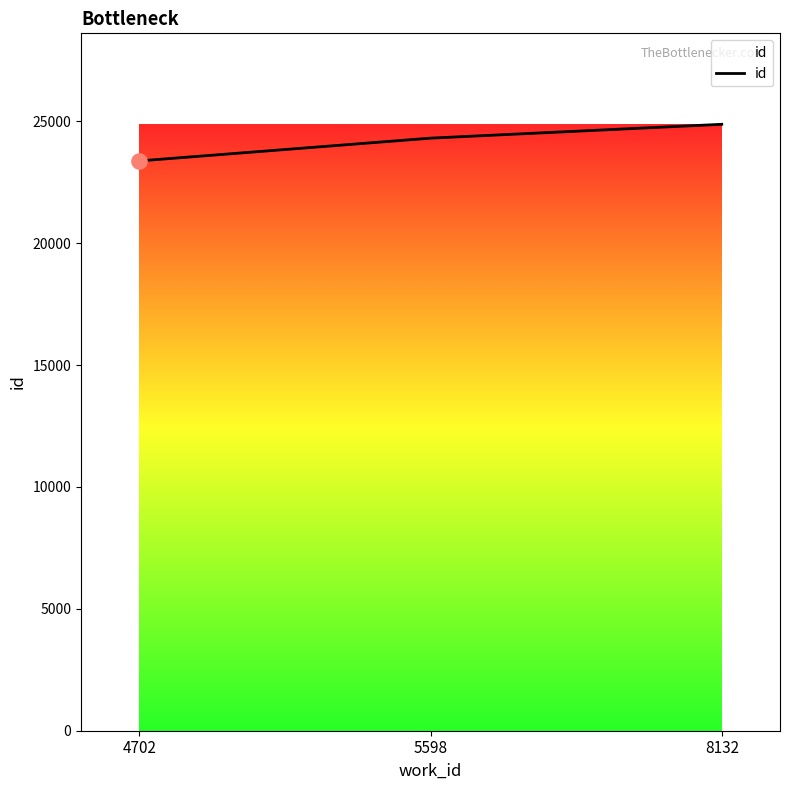

Approximately how many times larger is the value at 4702 compared to 5598?

1.0